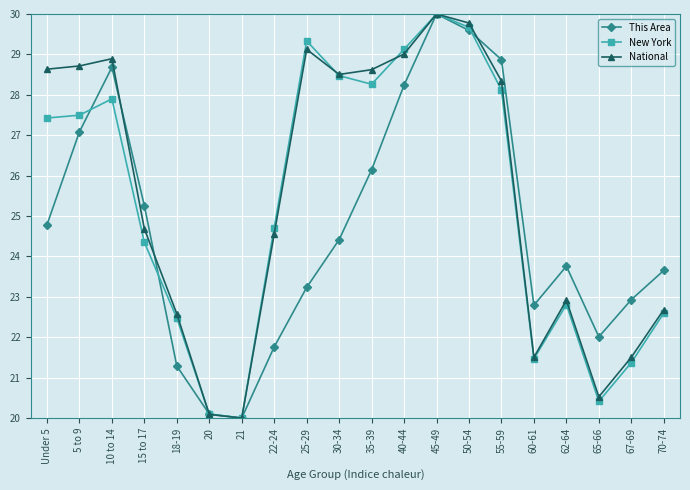

What is the average value of the National series?

25.5